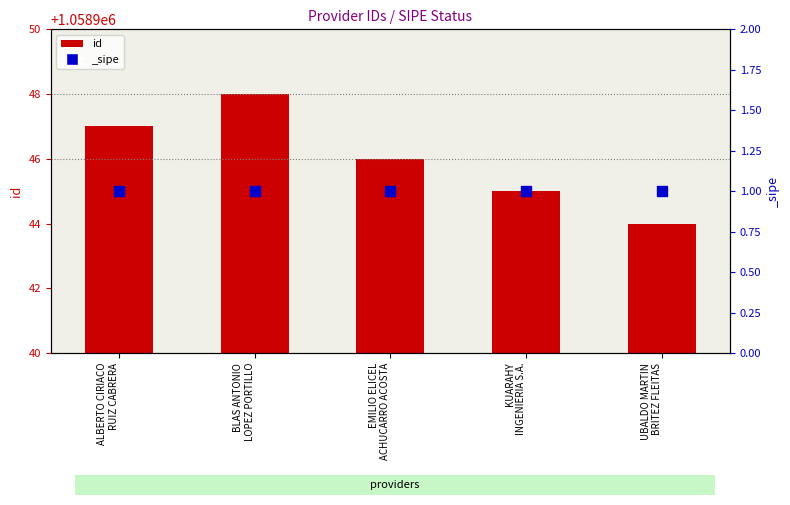

What is the change in value from BLAS ANTONIO
LOPEZ PORTILLO to UBALDO MARTIN
BRITEZ FLEITAS?

-4